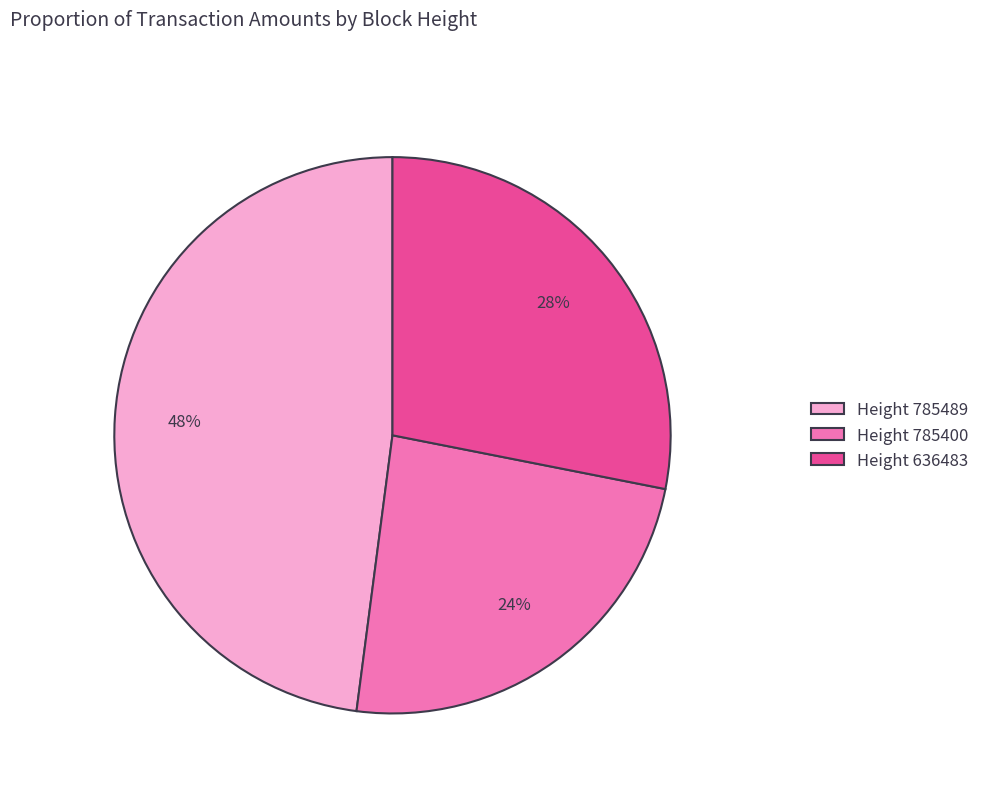

To the nearest percent, what is the difference between the Height 785489 and Height 636483 slice percentages?

20%